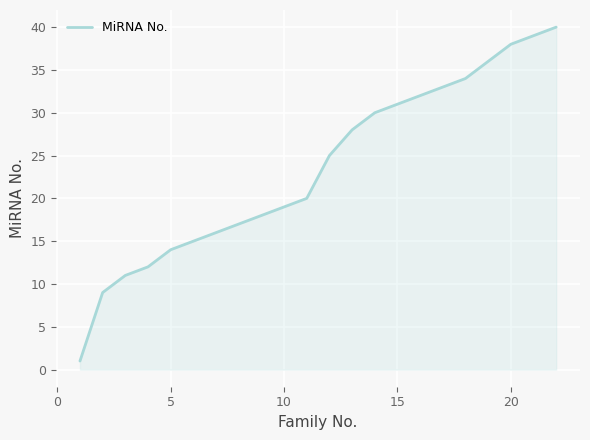

What is the maximum value shown in the chart?

40